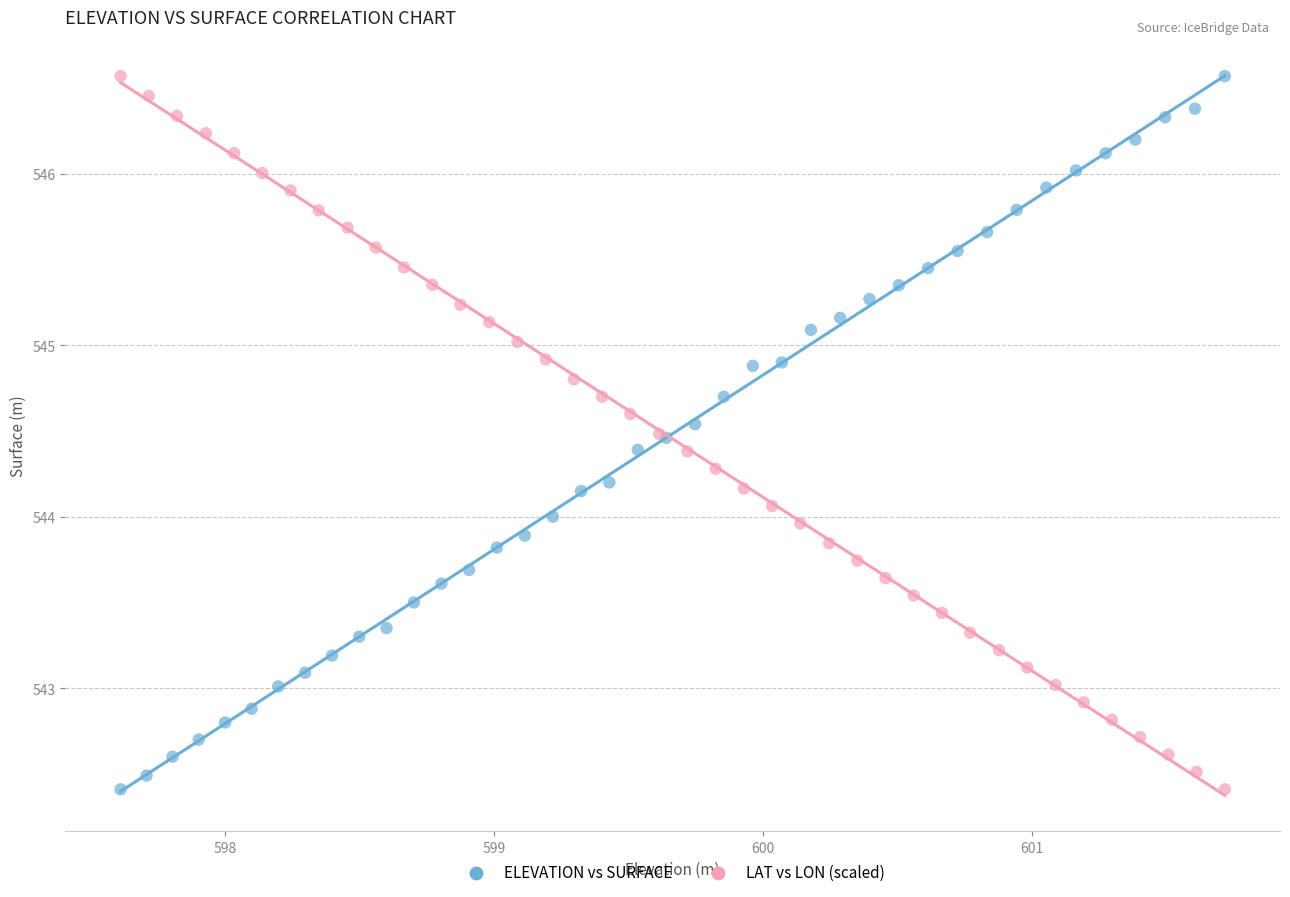

What are all the series names shown in the legend?

ELEVATION vs SURFACE, LAT vs LON (scaled)